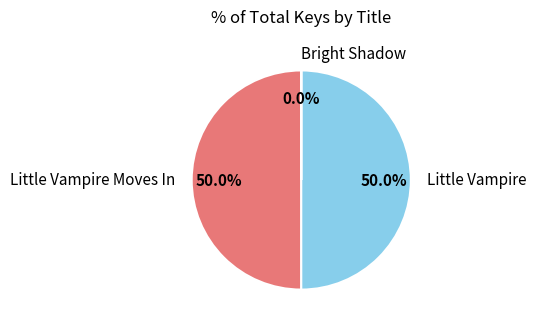

Approximately how many times larger is the value at Little Vampire compared to Little Vampire Moves In?

1.0